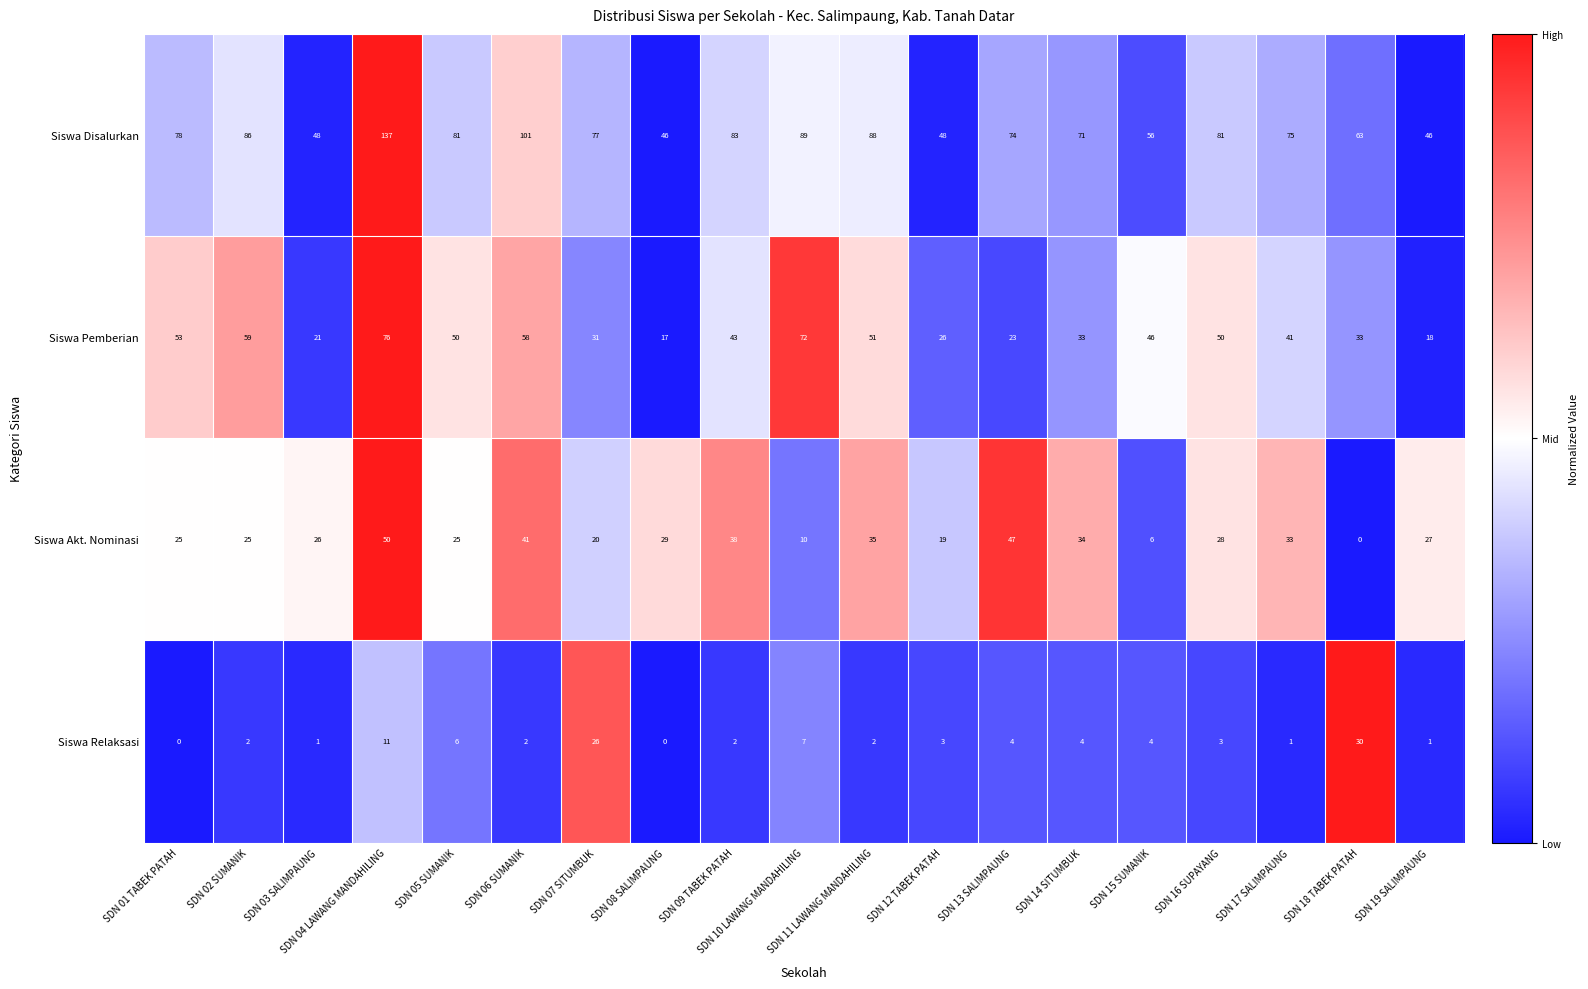

True or false: Siswa Akt. Nominasi has a value of 25 at SDN 01 TABEK PATAH.

True